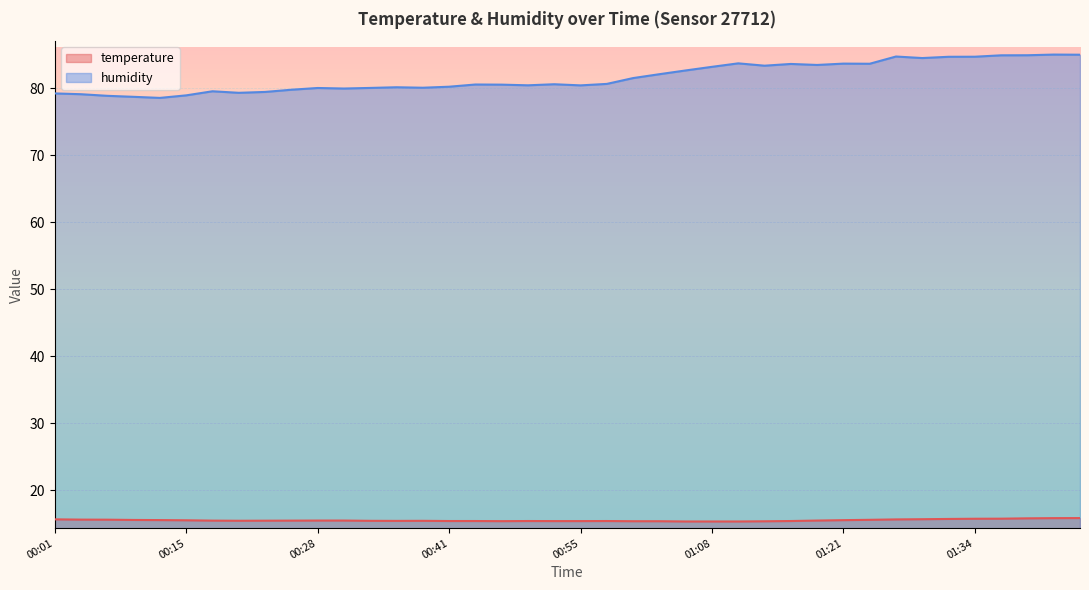

In humidity, how many points are higher than both neighbors (excluding endpoints)?

10